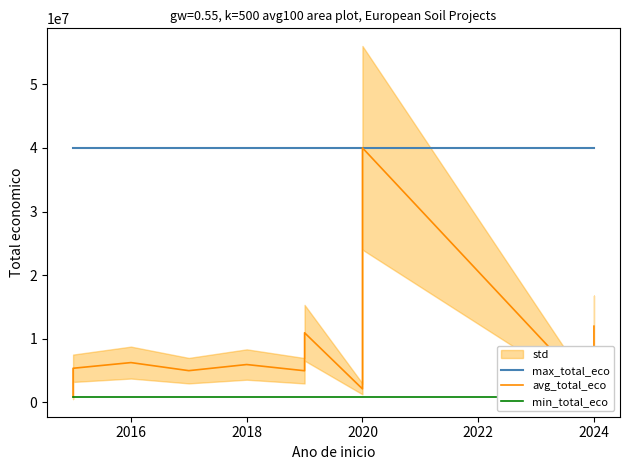

Which series has the largest range (max minus min)?

avg_total_eco